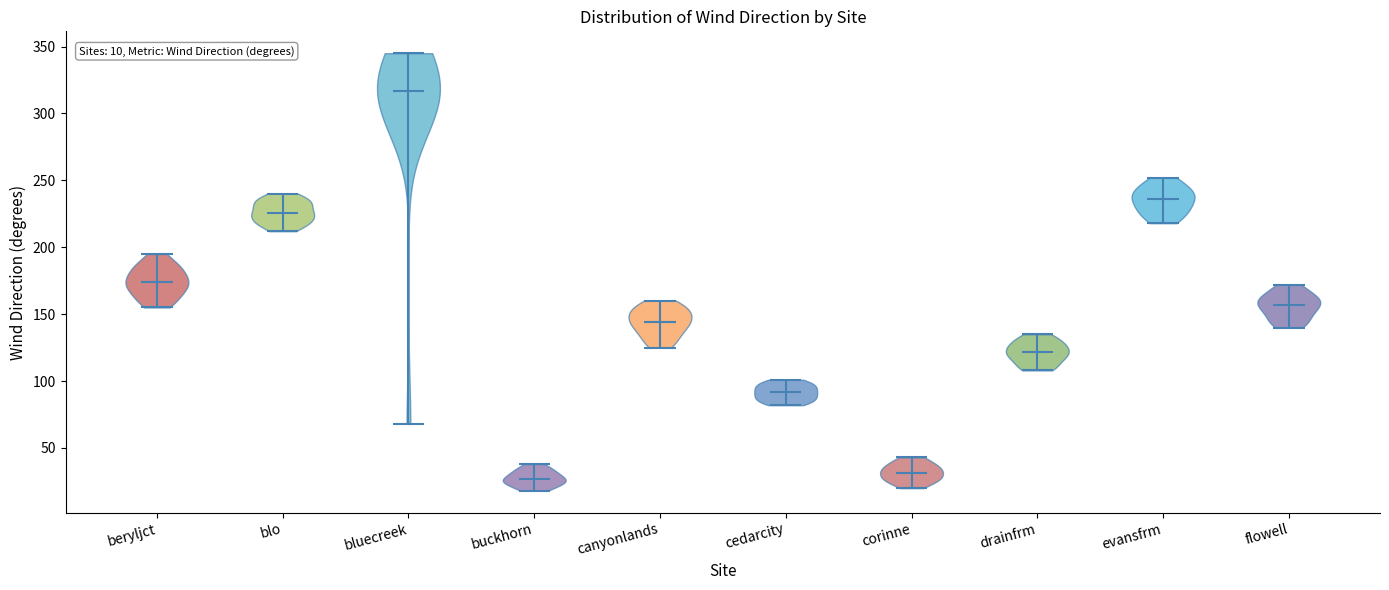

Which violin has the highest median line?

bluecreek